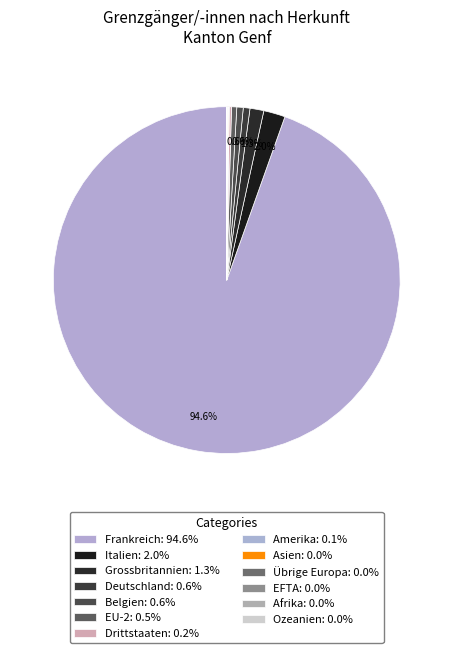

To the nearest percent, what is the difference between the largest and smallest slice percentages?

95%